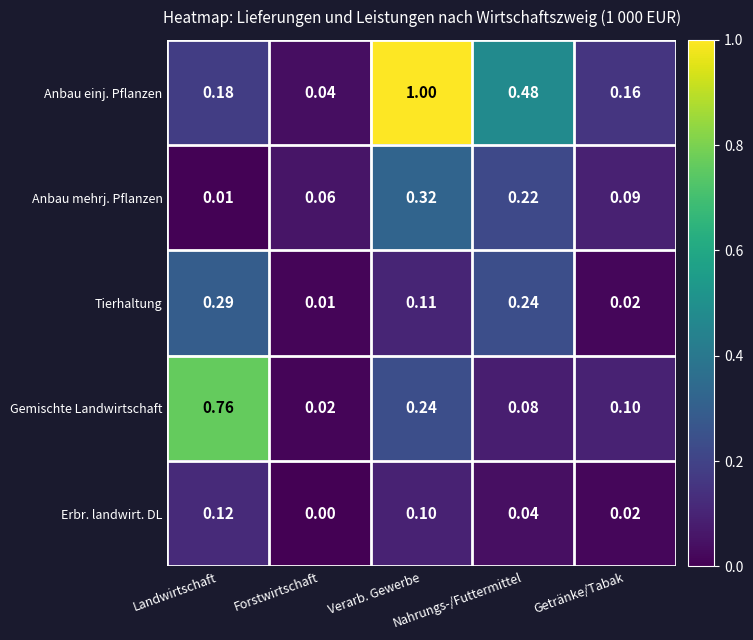

Which series has the largest total across all categories?

Anbau einj. Pflanzen